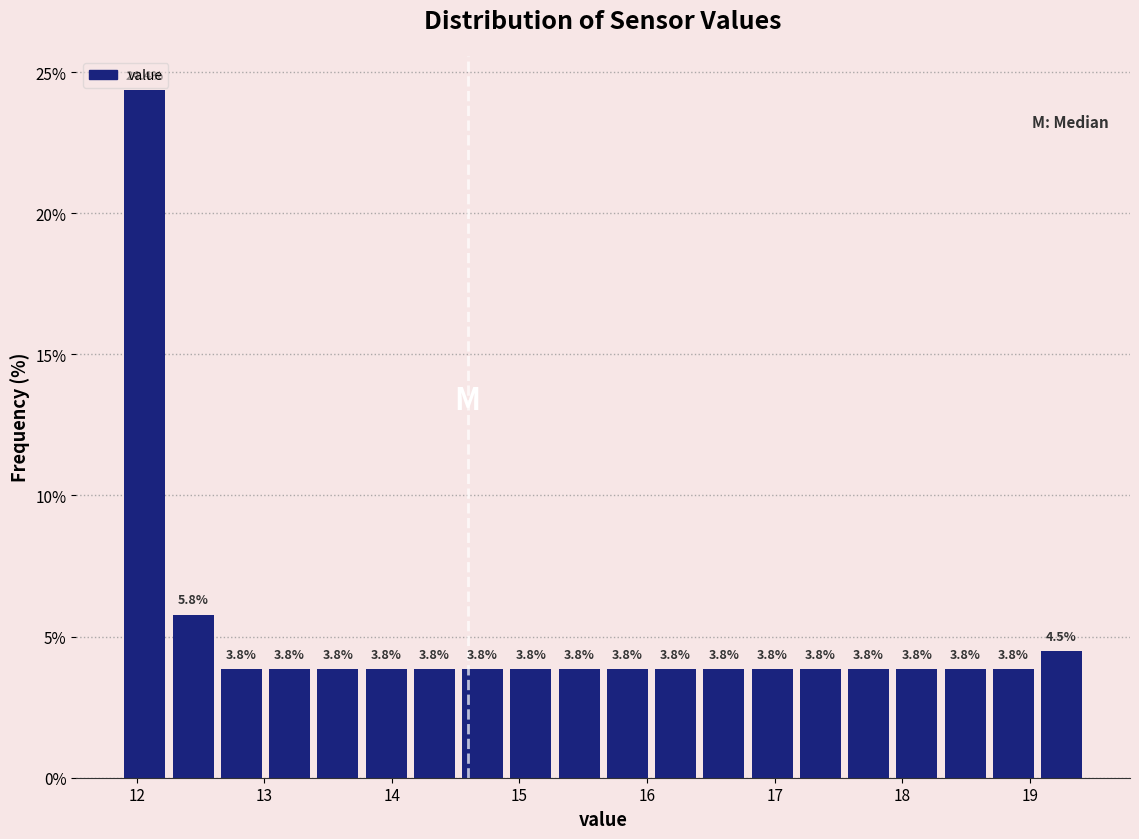

Read against the x-axis, roughly where is the centre of the tallest bar?

12.1